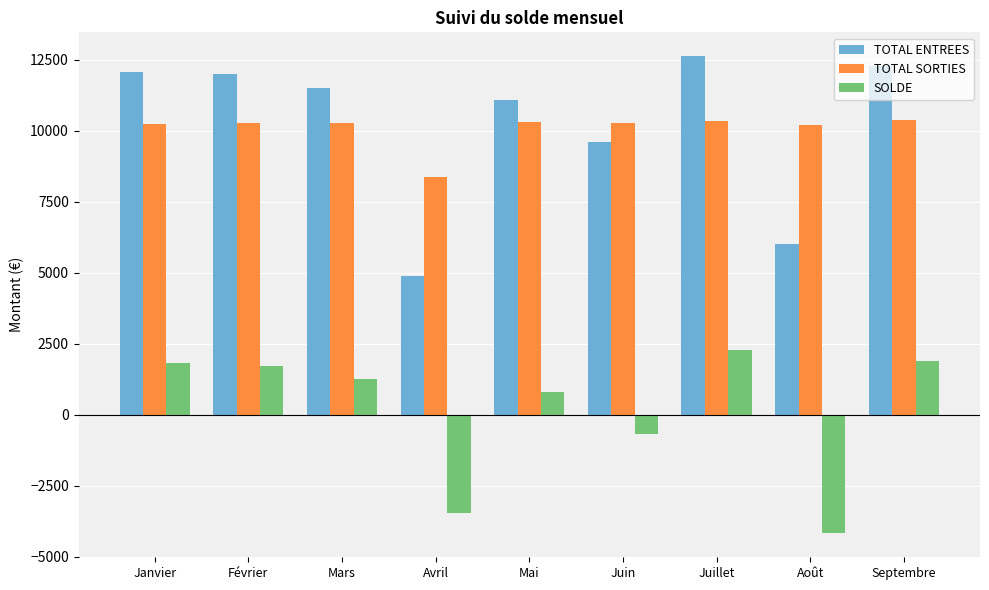

Which label corresponds to the smallest value in the chart?

Août